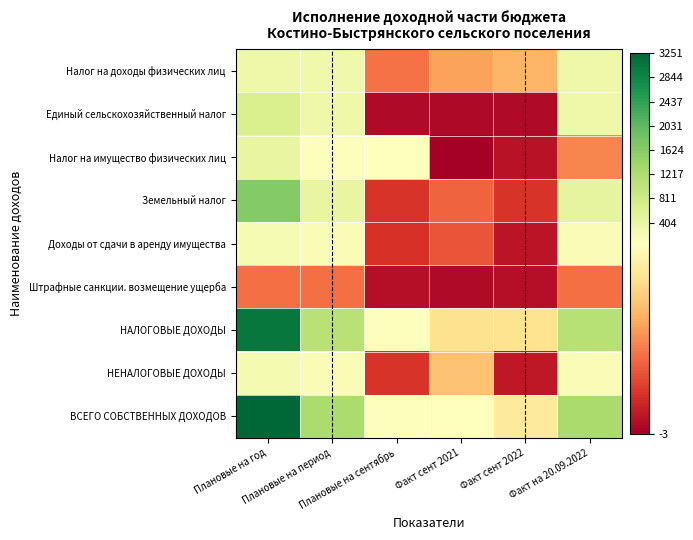

What is the total value across all series at Факт сент 2021?

209.2